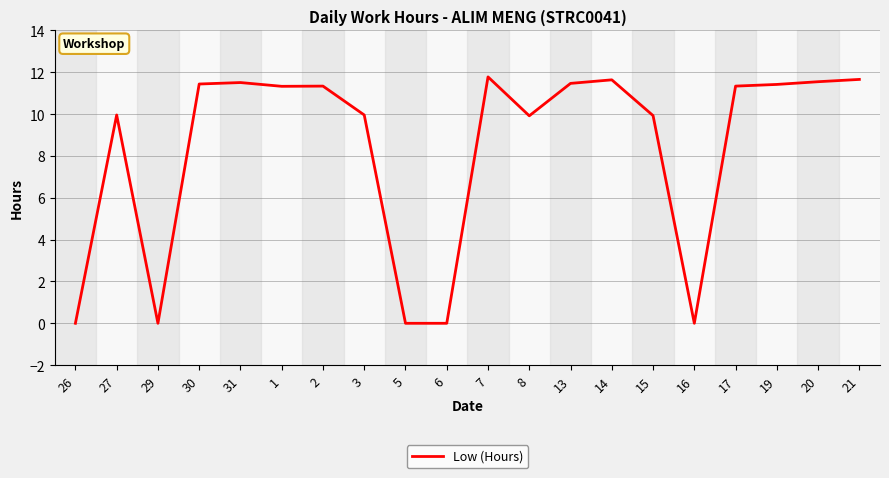

At which label does the data first exceed 11?

30